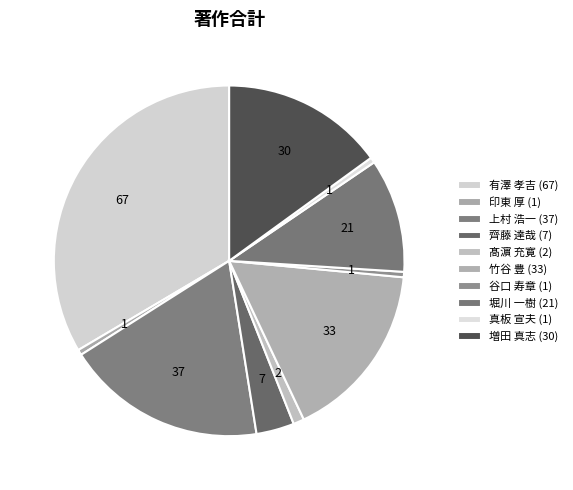

Rank the categories by value from highest to lowest.

有澤 孝吉, 上村 浩一, 竹谷 豊, 増田 真志, 堀川 一樹, 齊藤 達哉, 髙濵 充寛, 印東 厚, 谷口 寿章, 真板 宣夫